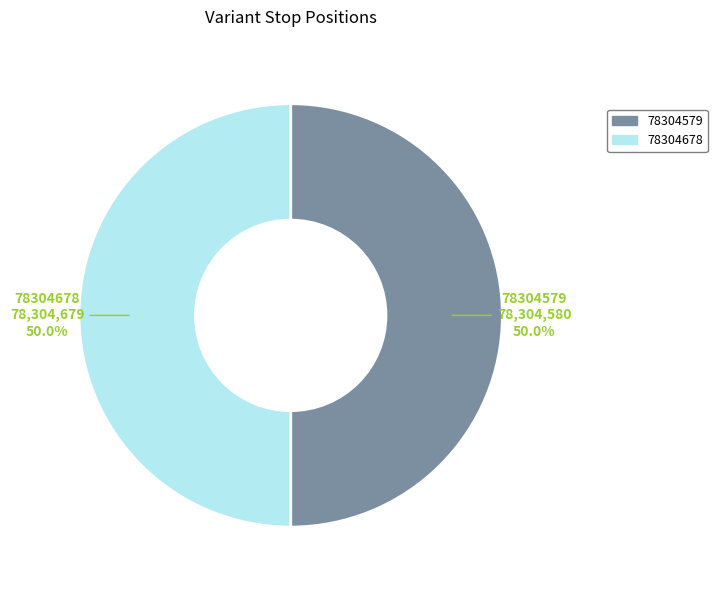

What is the ratio of the value at 78304579 to the value at 78304678?

1.0